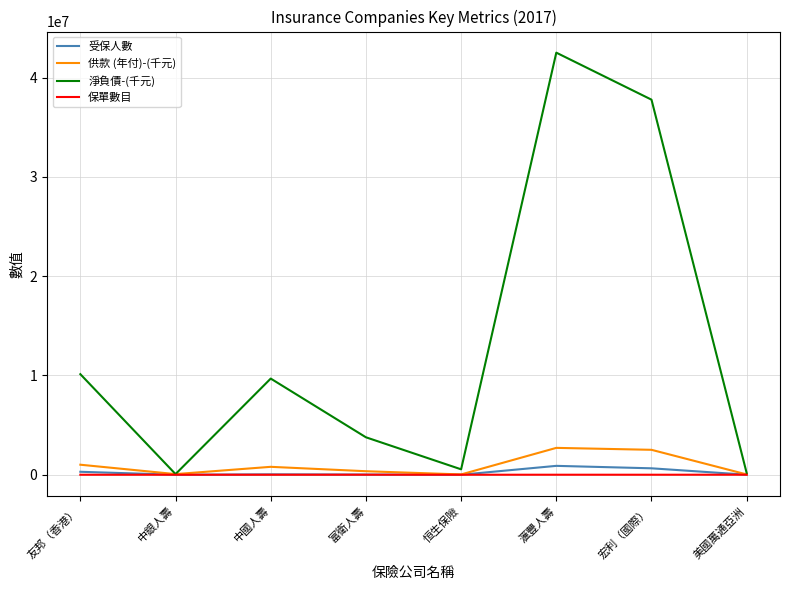

The 淨負債-(千元) series shows 10127933 at 友邦（香港）. True or false?

True